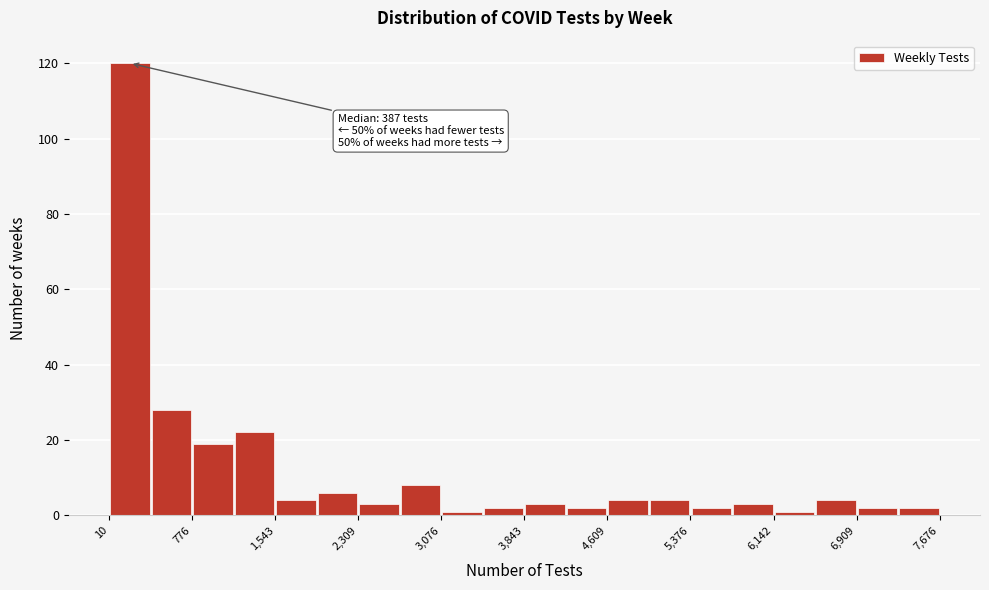

Read against the x-axis, roughly where is the centre of the tallest bar?

200